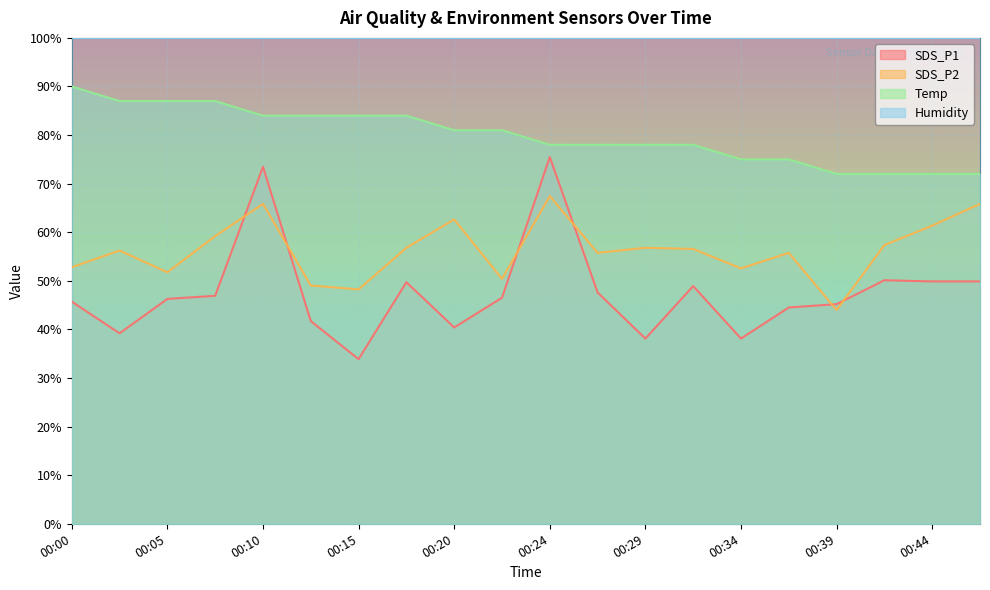

True or false: SDS_P1 has a value of 17.2 at 00:34.

False